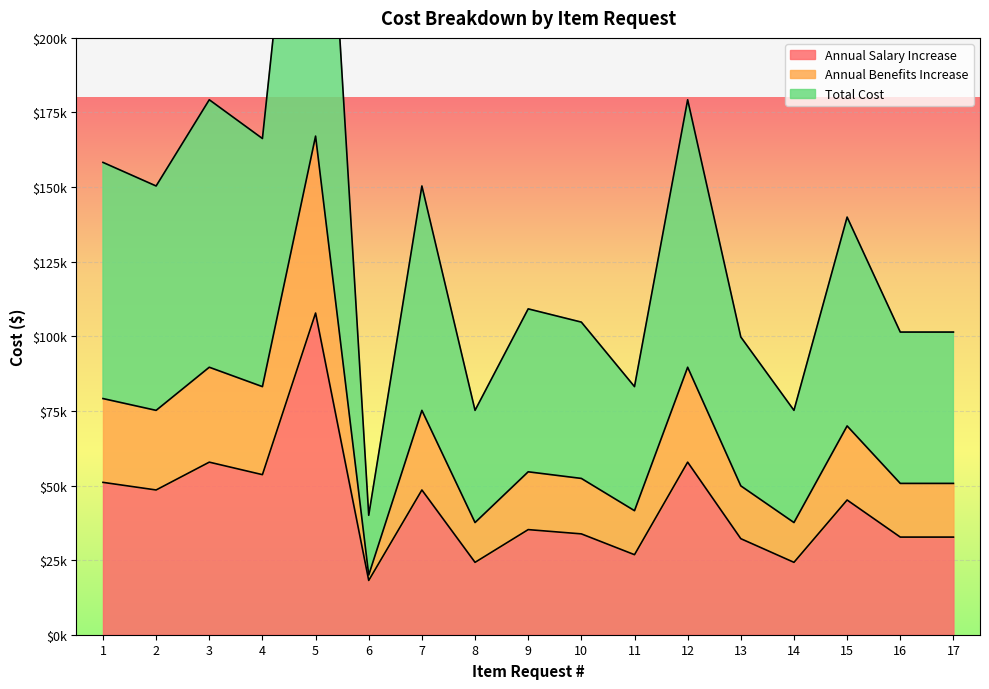

How many data points in Total Cost are less than 109194?

8